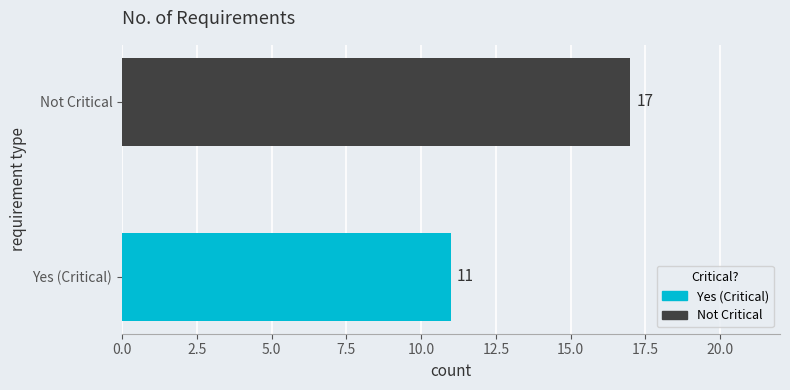

What is the average value?

14